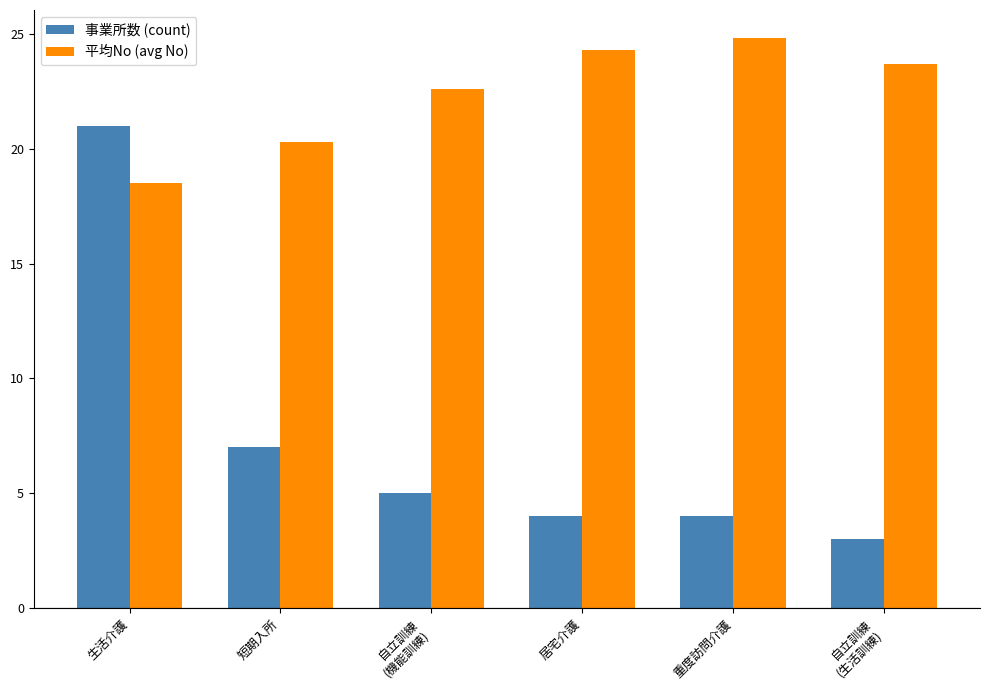

What position from the right is 重度訪問介護?

2